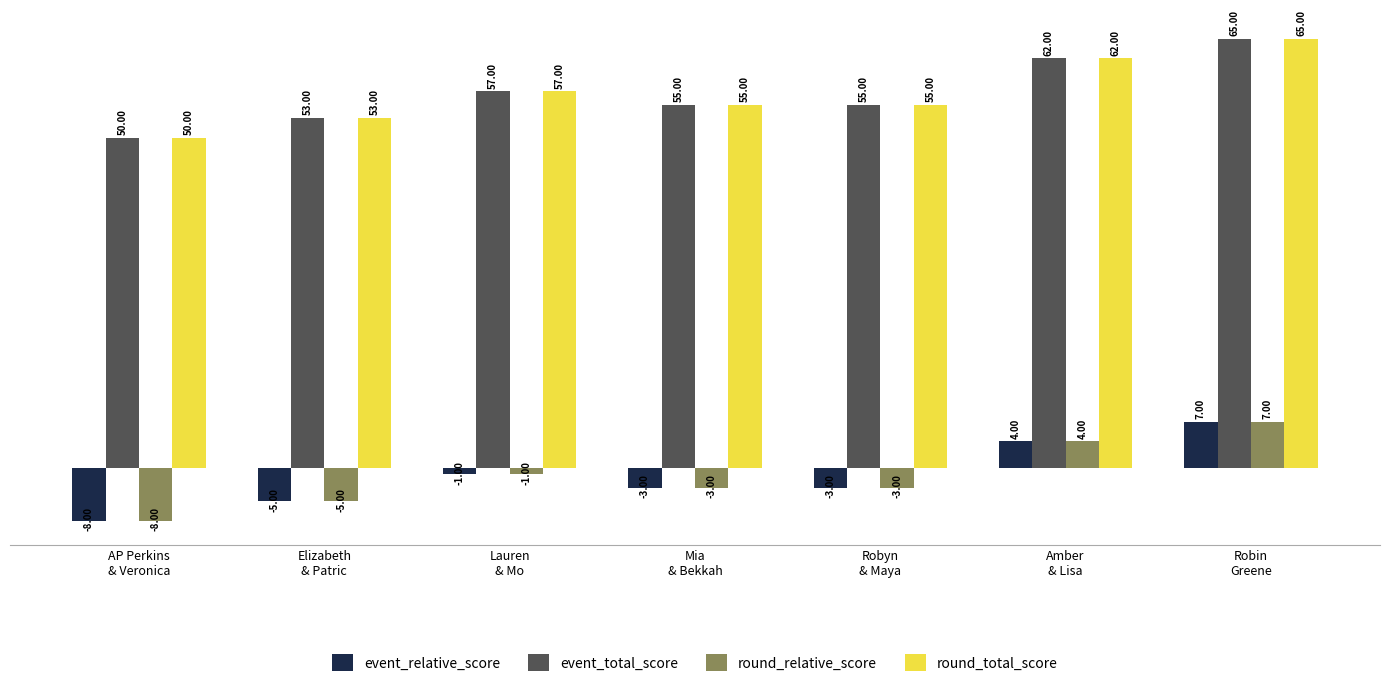

At which category does the chart reach its peak across all series?

Robin
Greene